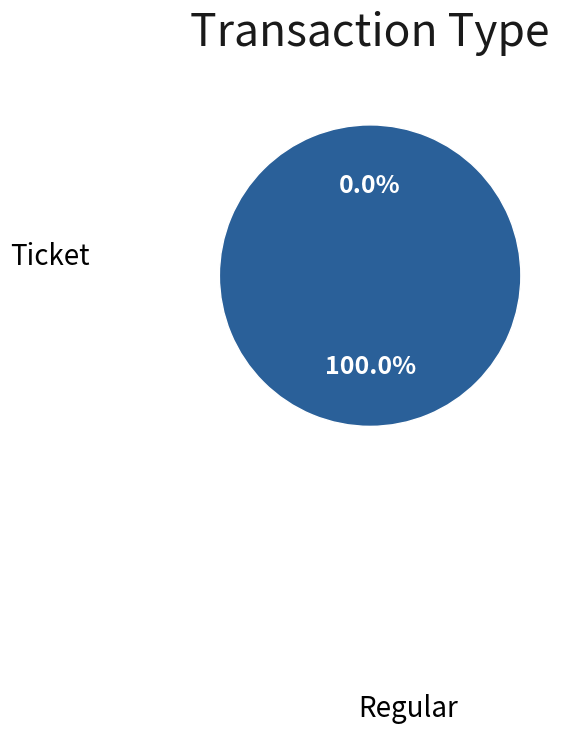

To the nearest percent, what is the difference between the largest and smallest slice percentages?

100%